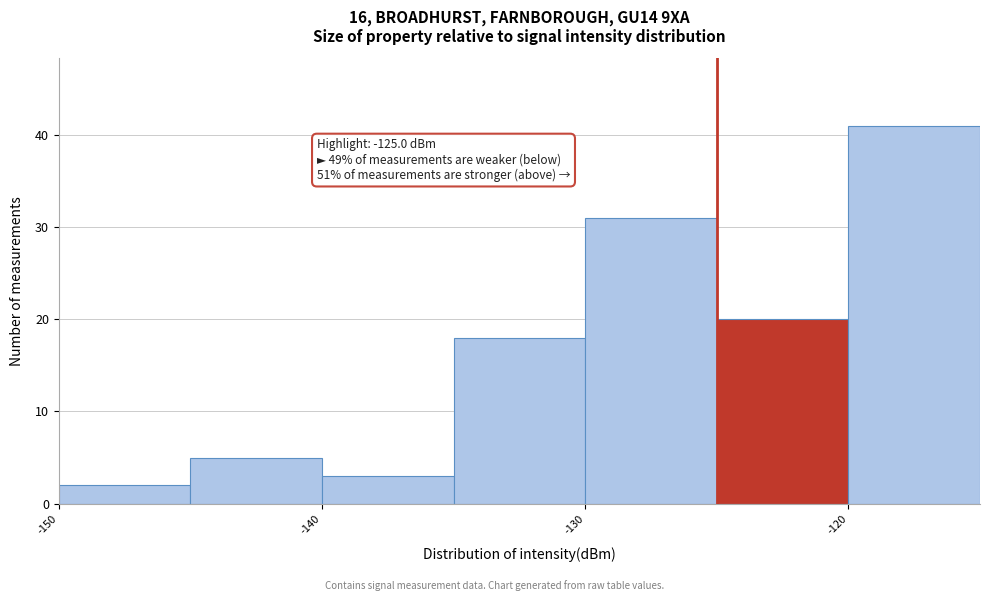

Which range on the x-axis has the tallest bar?

-120 to -115